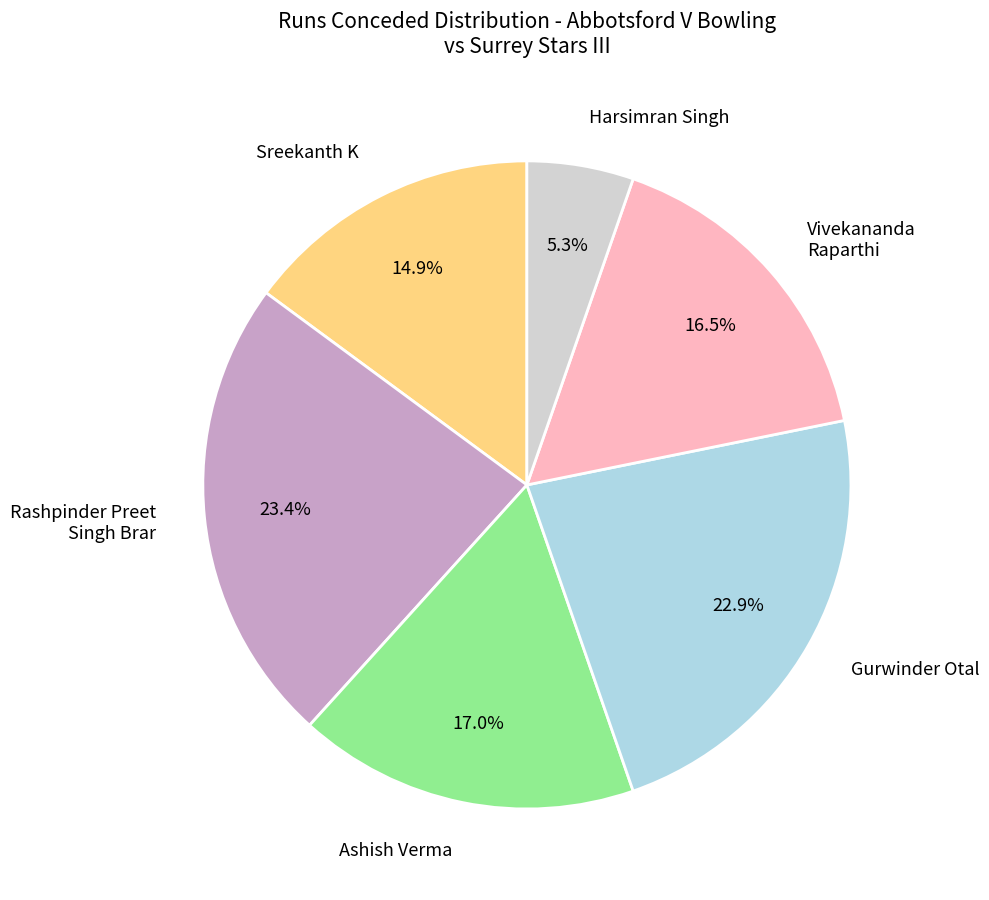

Do Gurwinder Otal and Sreekanth K together represent more than half of the pie?

No